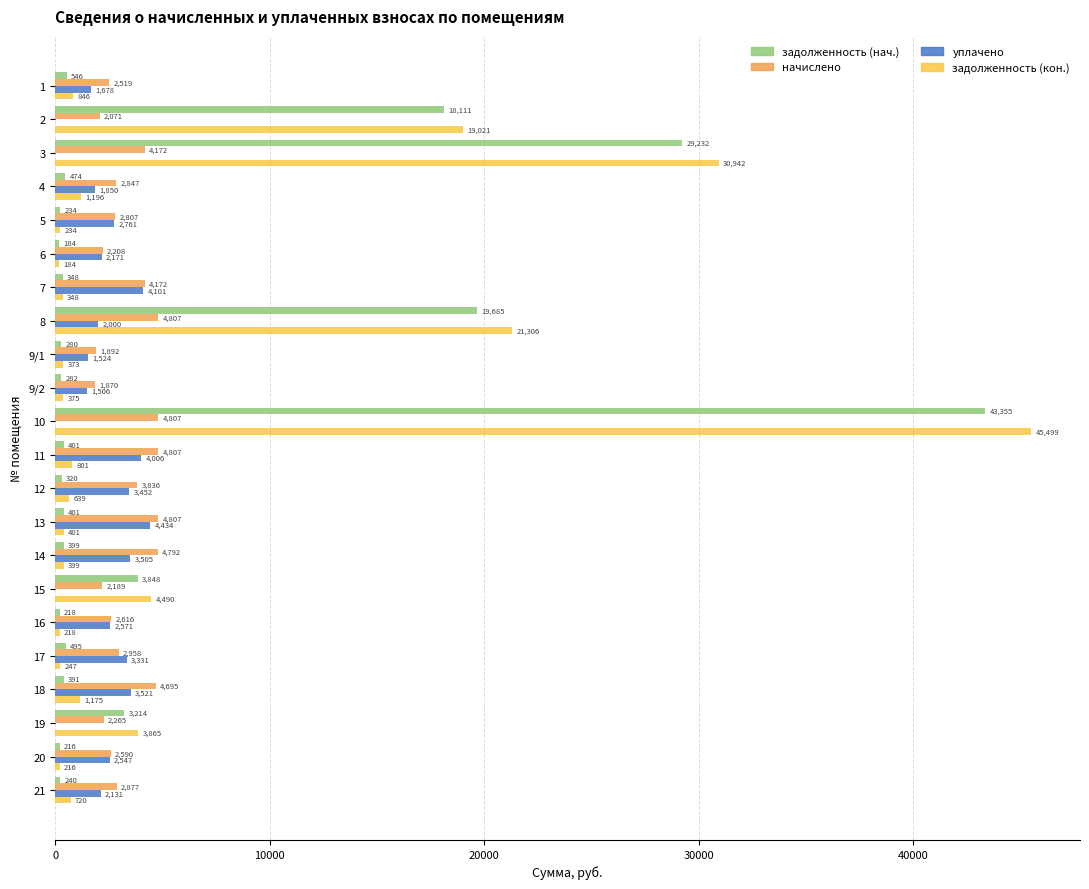

Which category has the highest value in the задолженность (нач.) series?

10